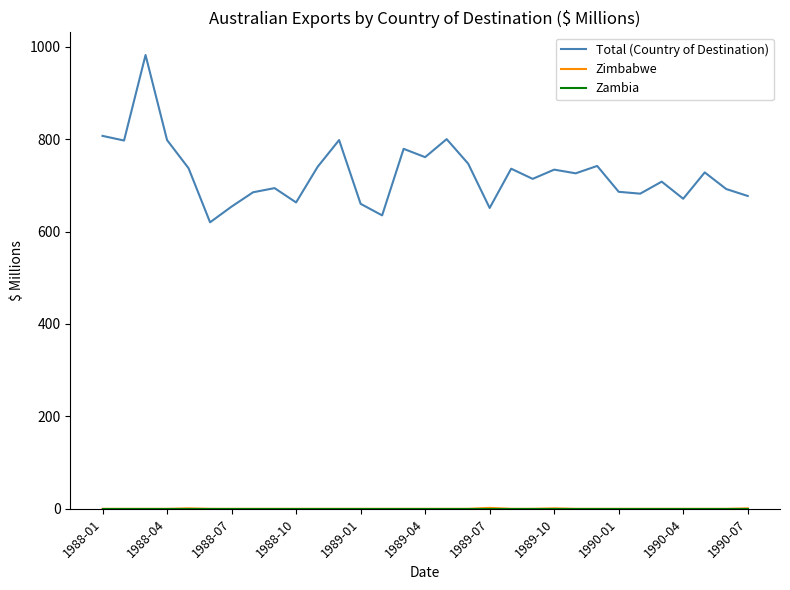

Which series has the widest spread of values?

Total (Country of Destination)